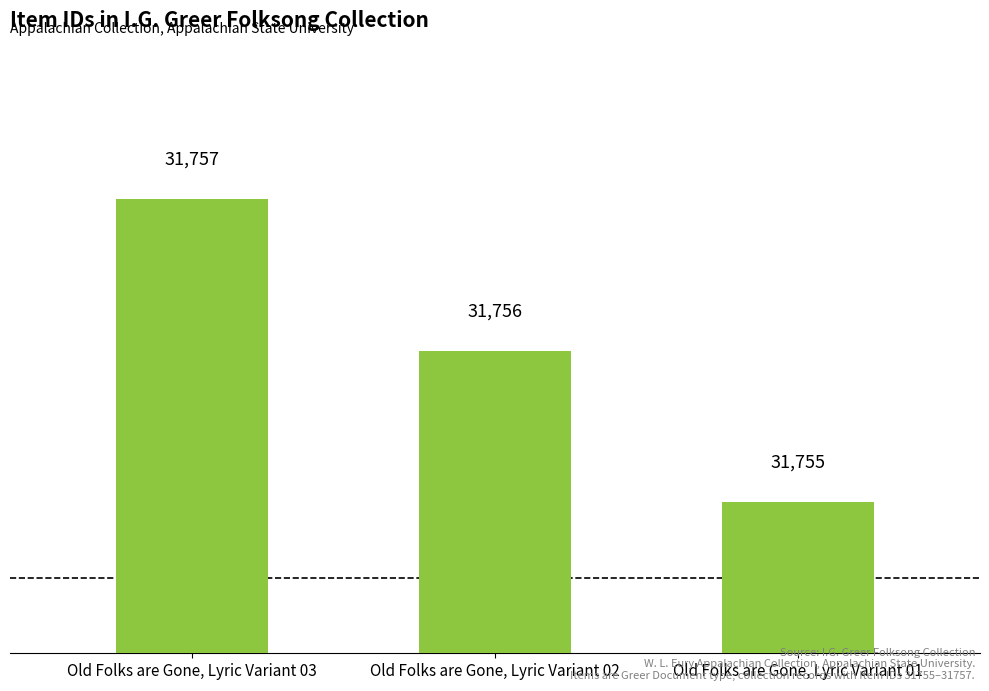

Which category has the highest value across all series?

Old Folks are Gone, Lyric Variant 03